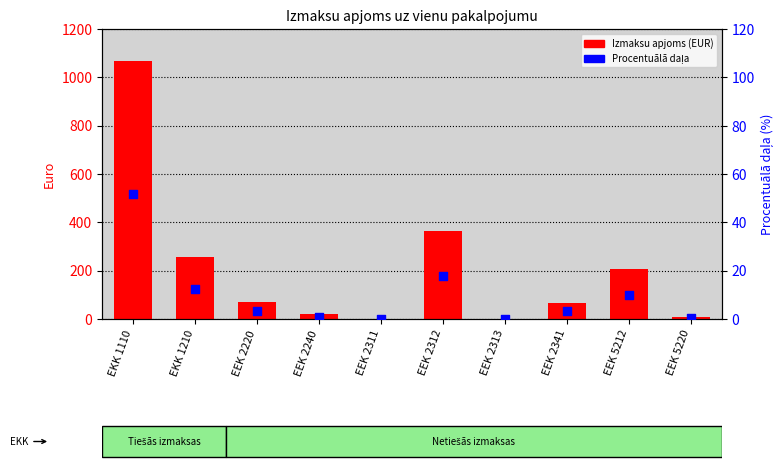

Which series reaches the maximum Y coordinate?

Izmaksu apjoms